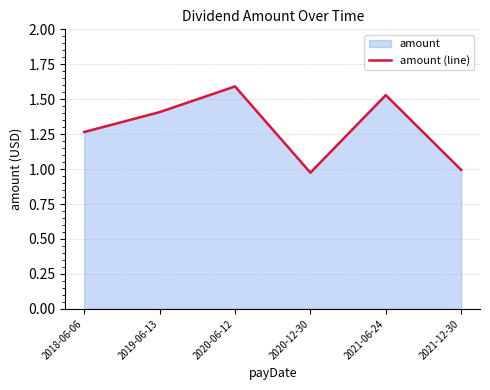

Where does the data first go above 1?

2018-06-06